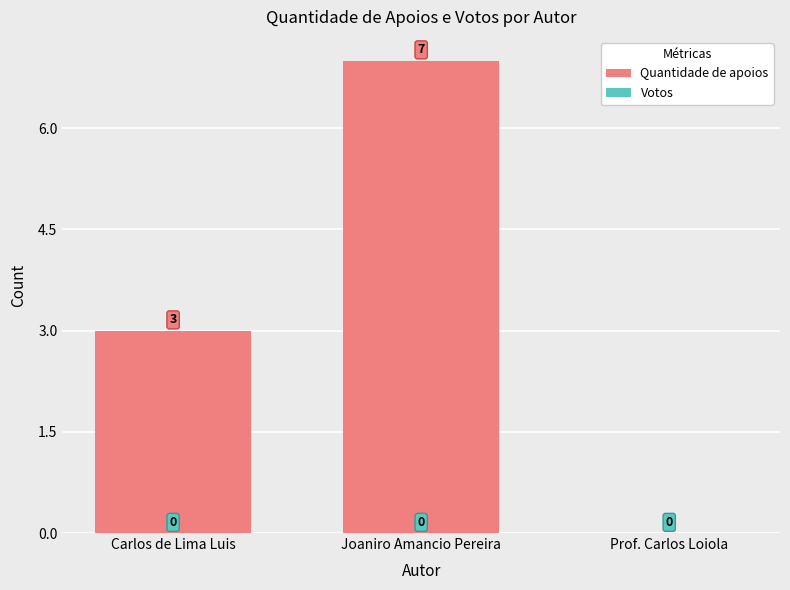

What is the greatest value displayed?

7